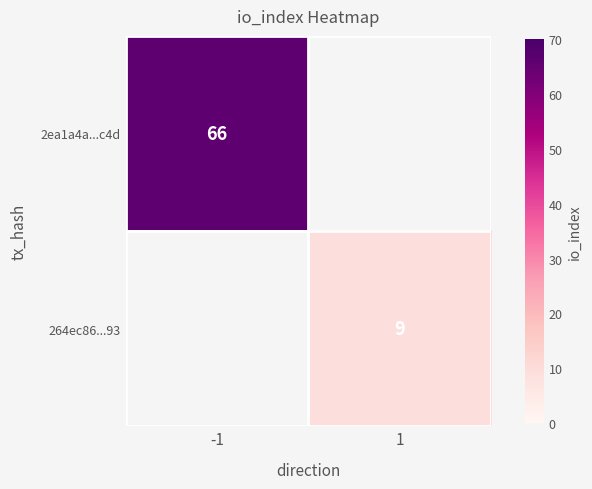

True or false: 2ea1a4a...c4d has a value of 93 at -1.

False